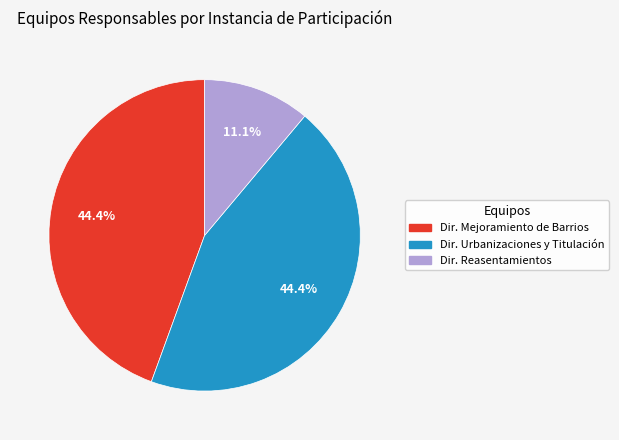

Is there any slice that represents more than half of the pie?

No